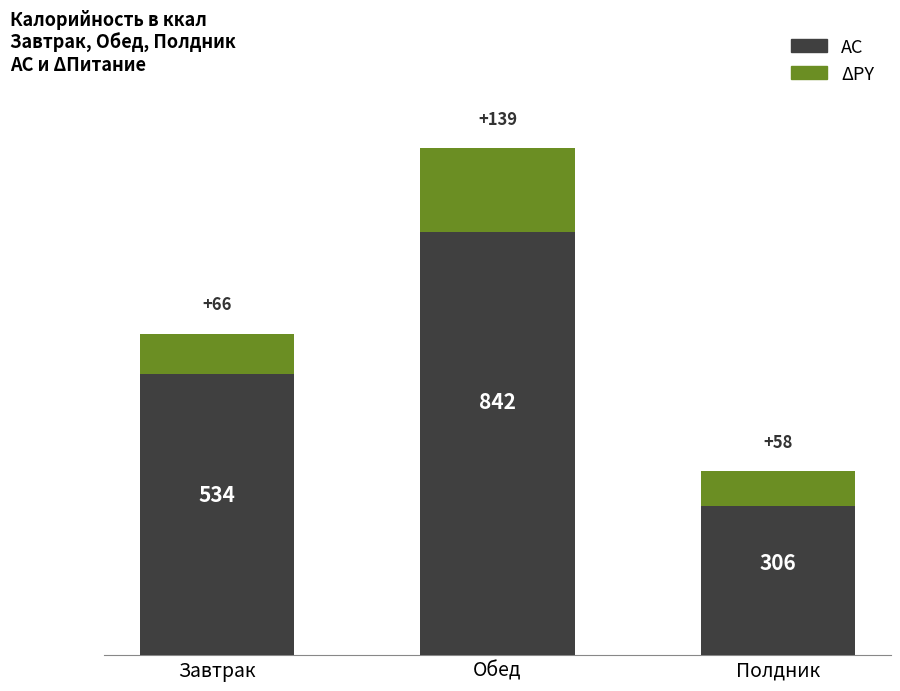

What is the value of the 2nd bar from the left?

842